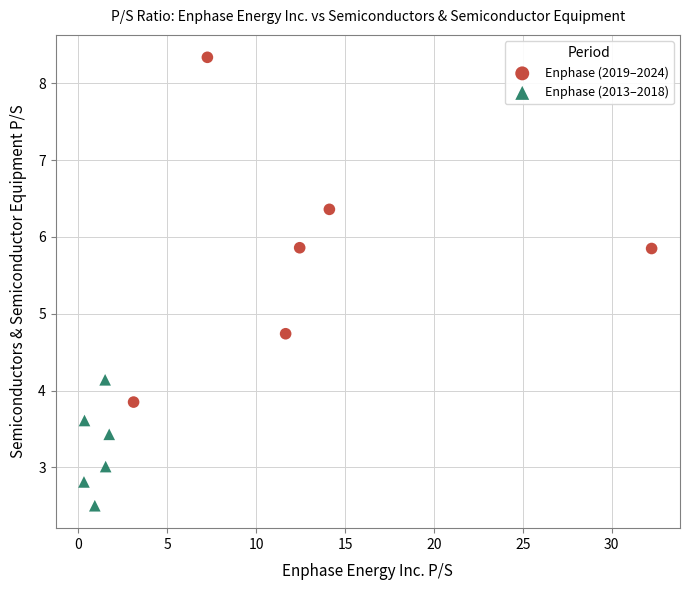

Which series has the widest spread of Y values?

Enphase (2019–2024)